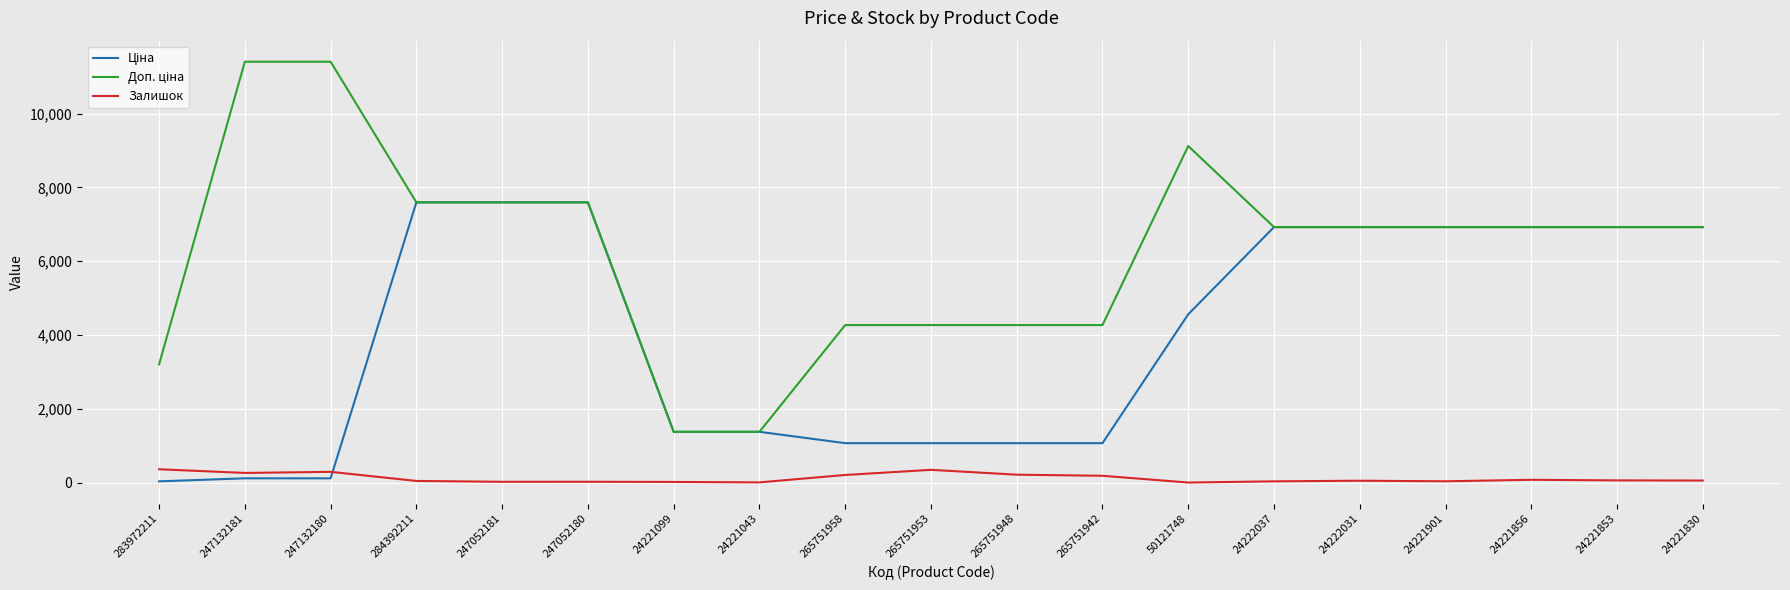

How many distinct data groups are displayed?

3